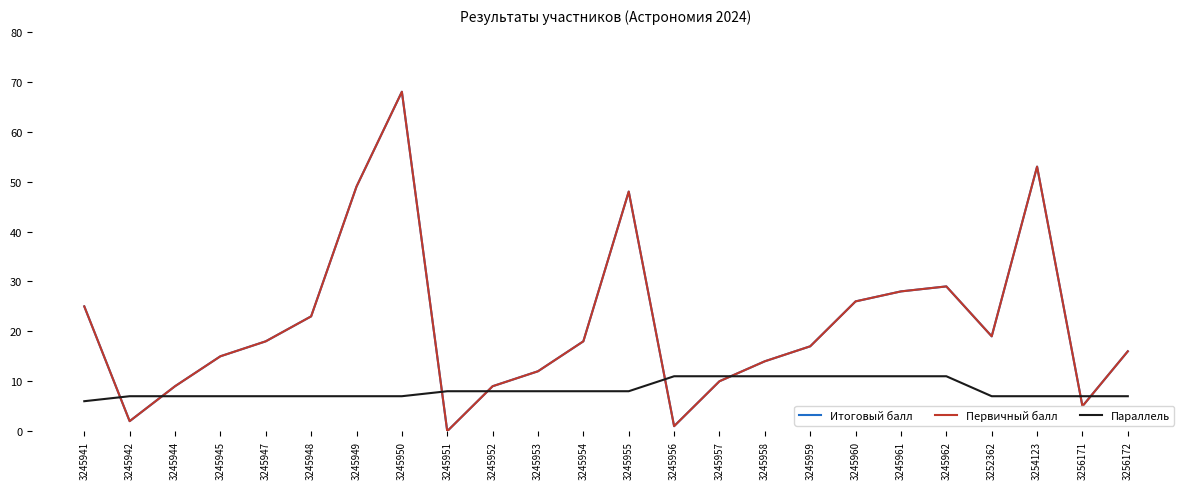

What is the average value of the Итоговый балл series?

21